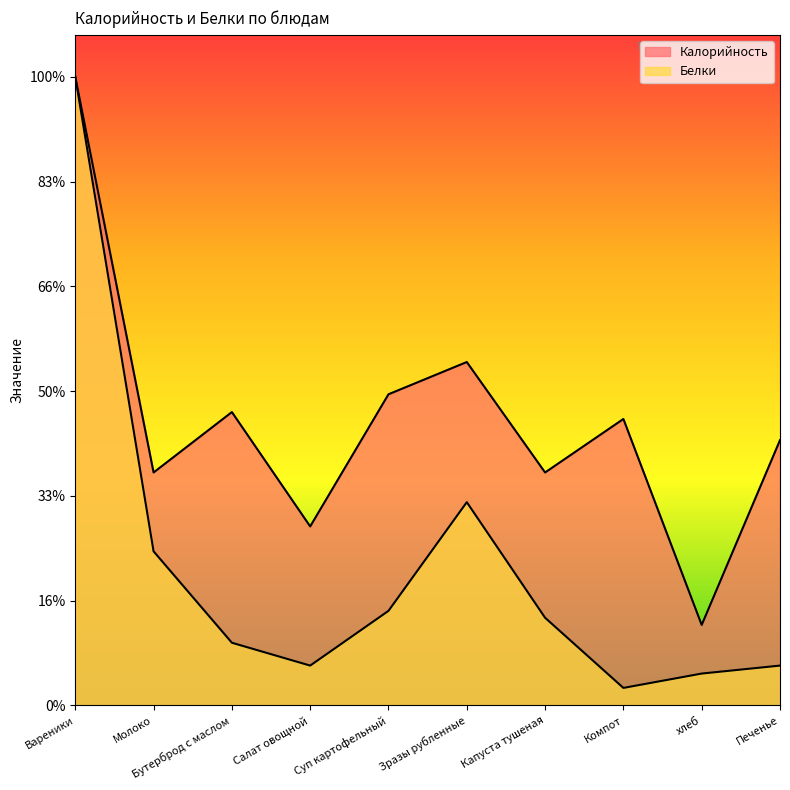

At which category does Белки reach its first local valley?

Салат овощной